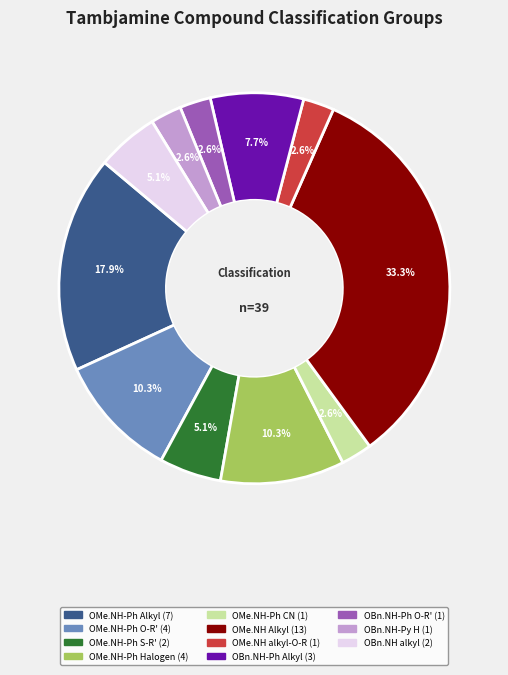

Is there a majority slice in this chart?

No